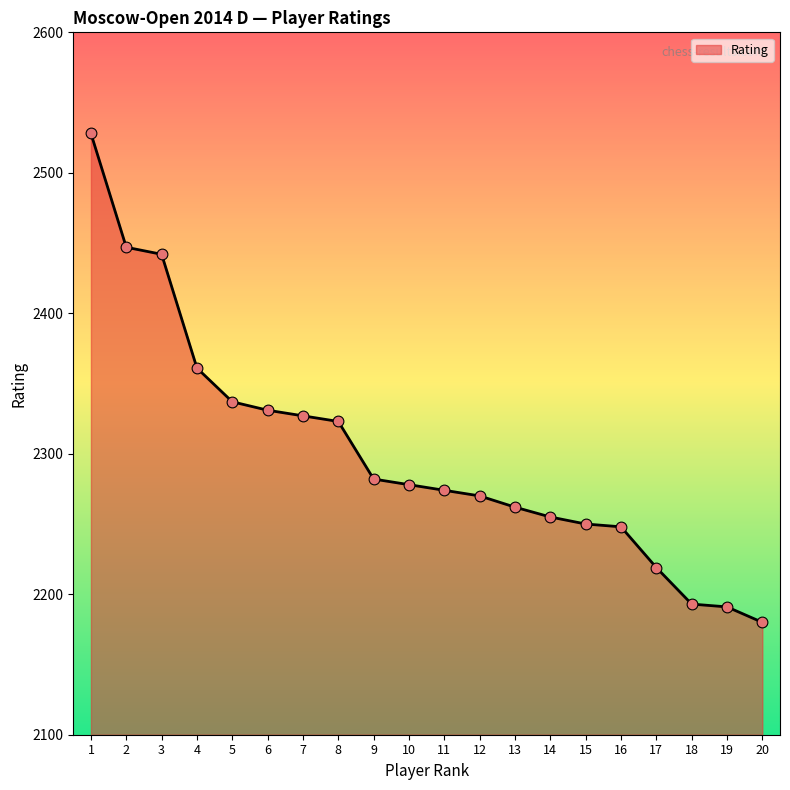

Approximately how many times larger is the value at 12 compared to 17?

1.0